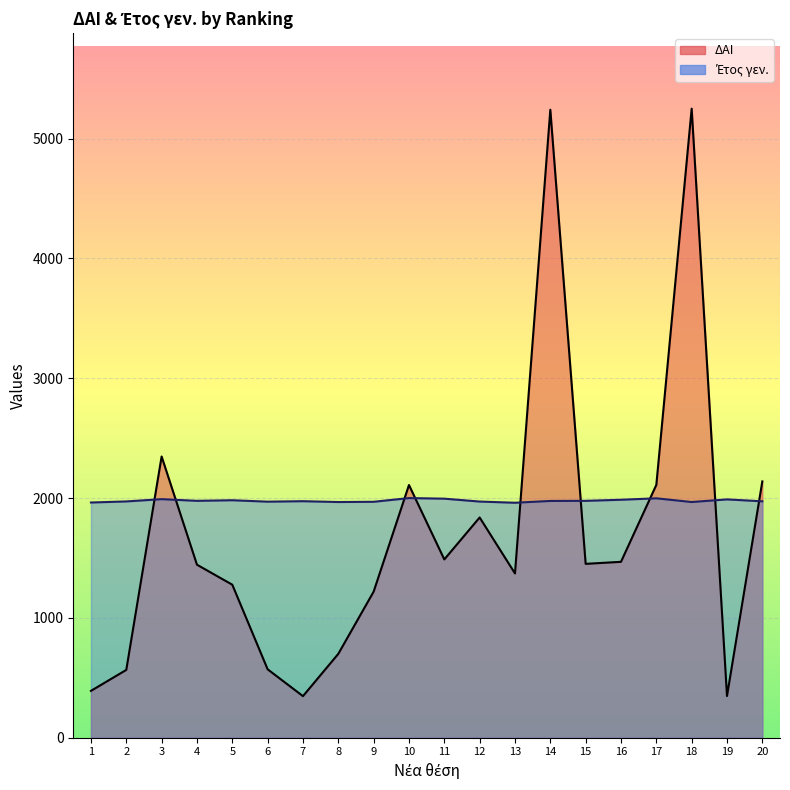

What is the total value across all series at 1?

2354